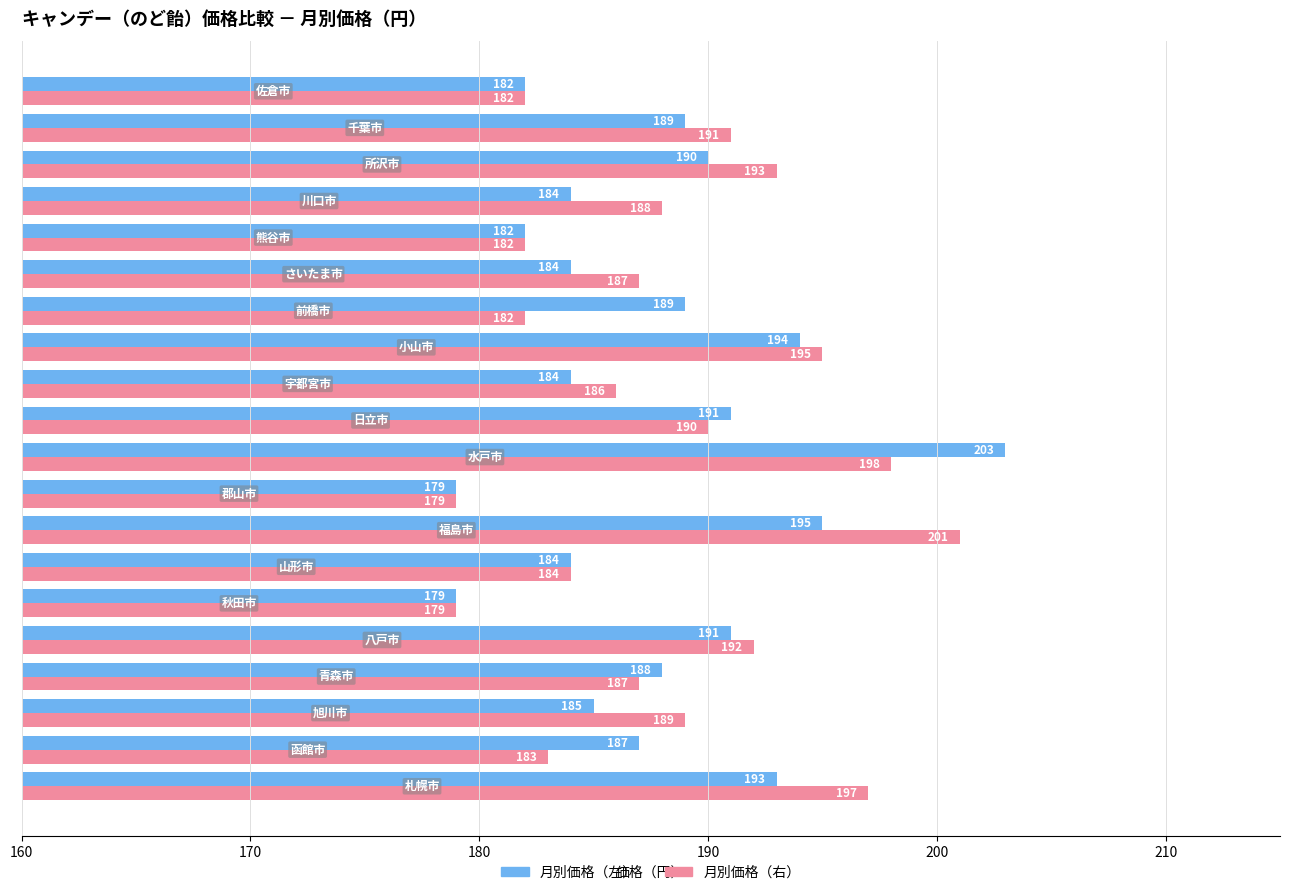

At how many categories does at least one series exceed 183?

16